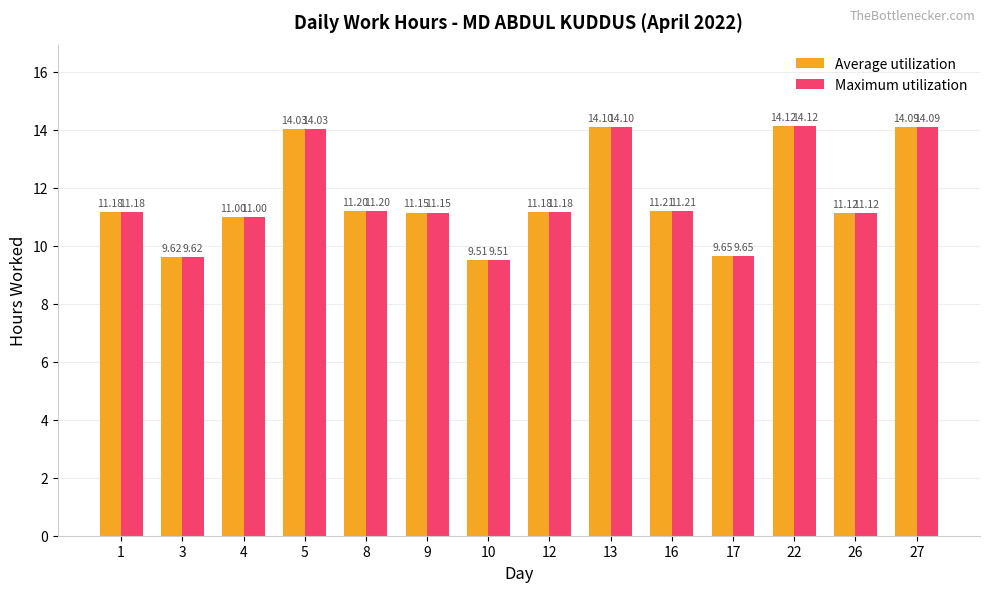

What is the difference between the Average utilization values at 27 and 26?

3.0